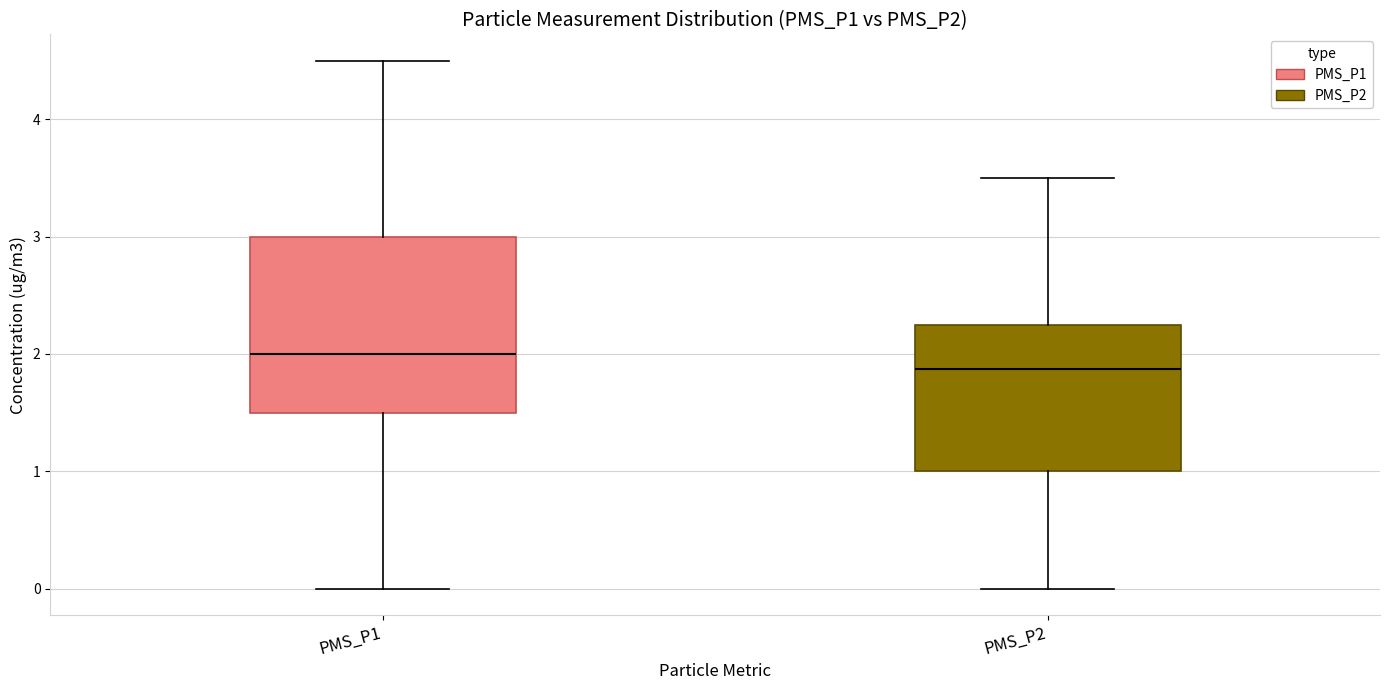

Where is the upper edge of the box for PMS_P2 on the y-axis? The values are not printed on the chart, so give them approximately, as read against the axis.

2.3